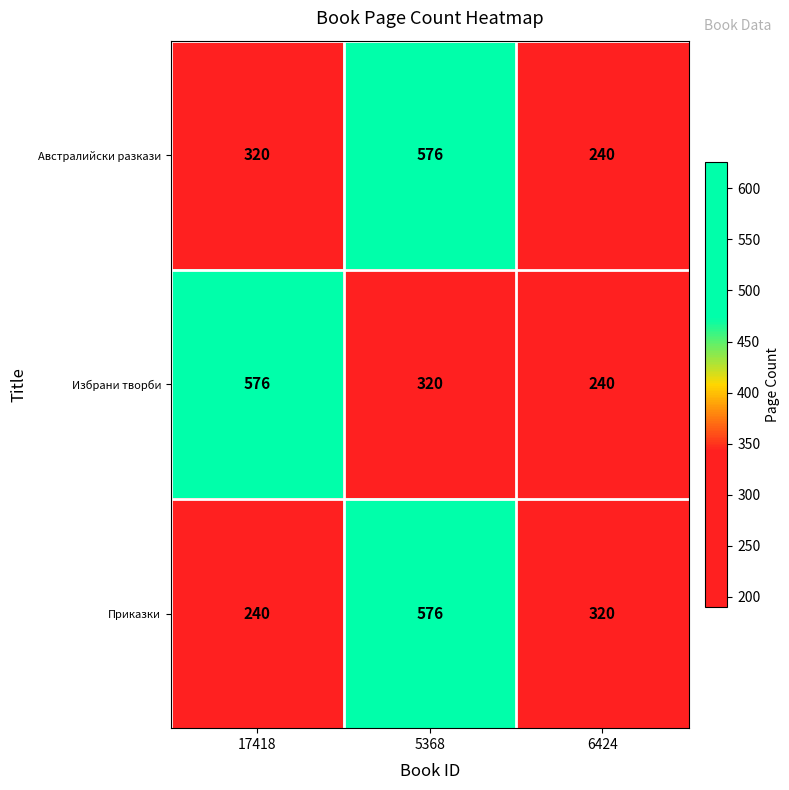

At which label is Австралийски разкази closest to 408?

17418